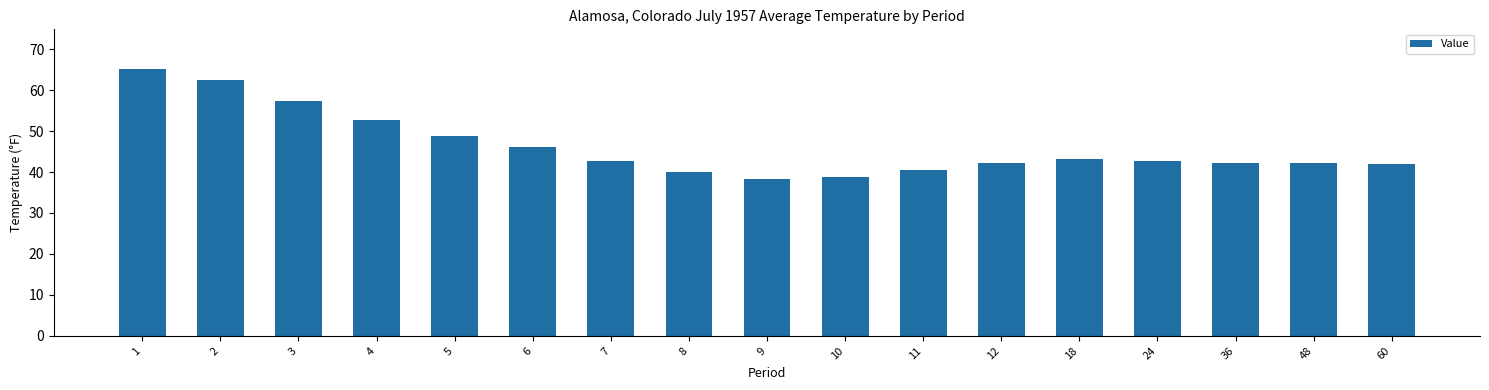

Read the value at 6.

46.1